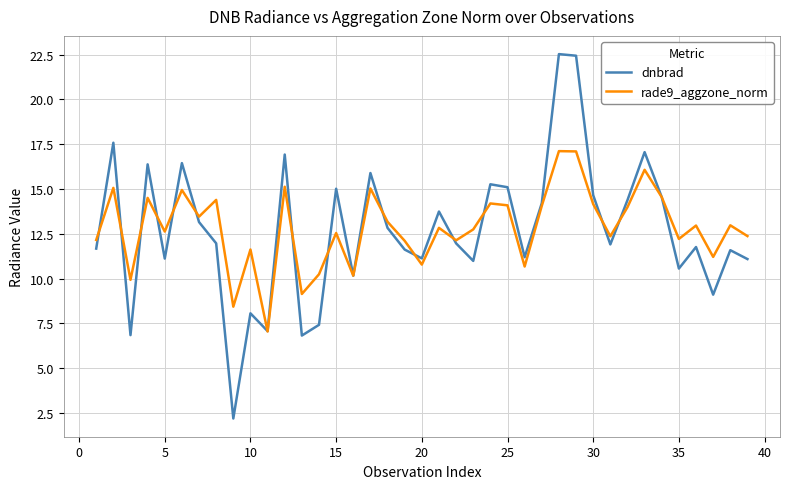

List the series in order of their peak value, highest first.

dnbrad, rade9_aggzone_norm